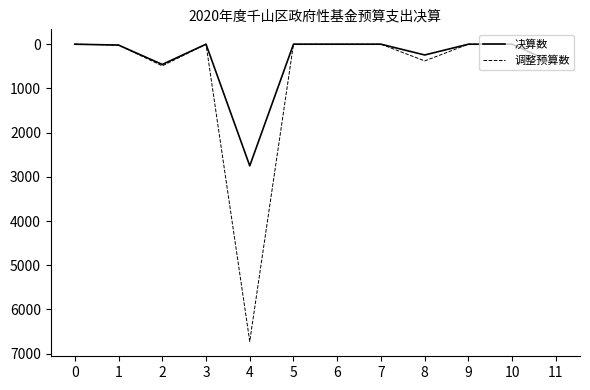

Which series has the largest range (max minus min)?

调整预算数